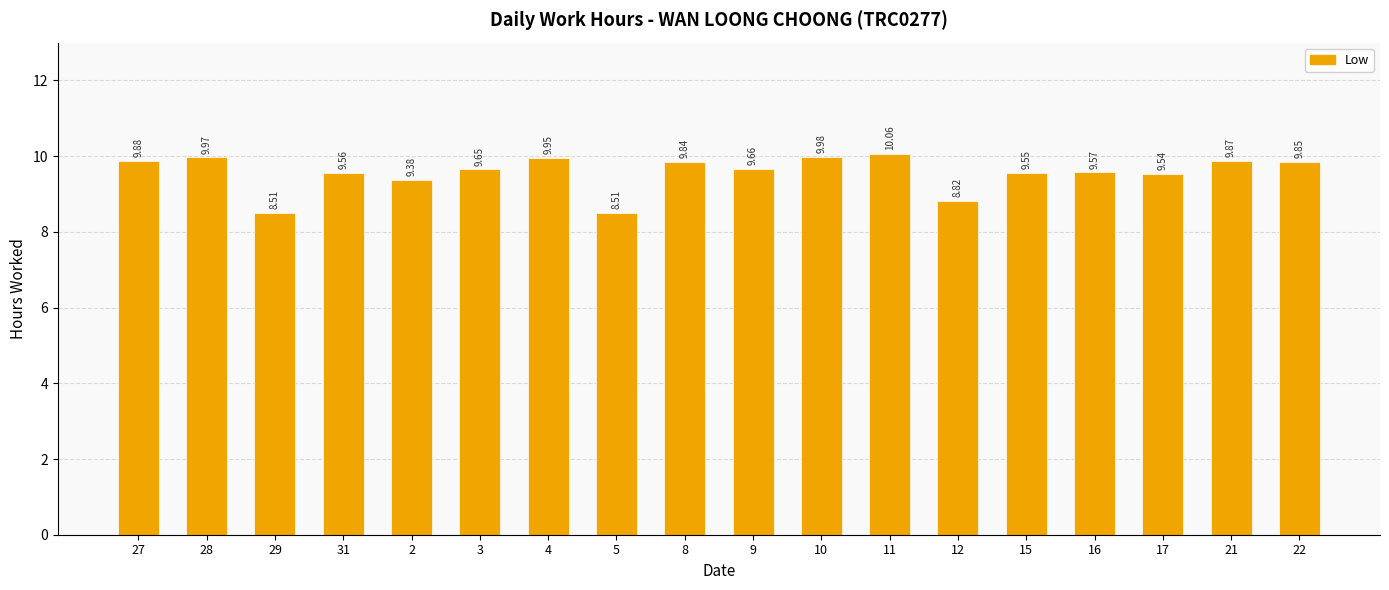

What is the difference between the second highest and minimum values?

1.5